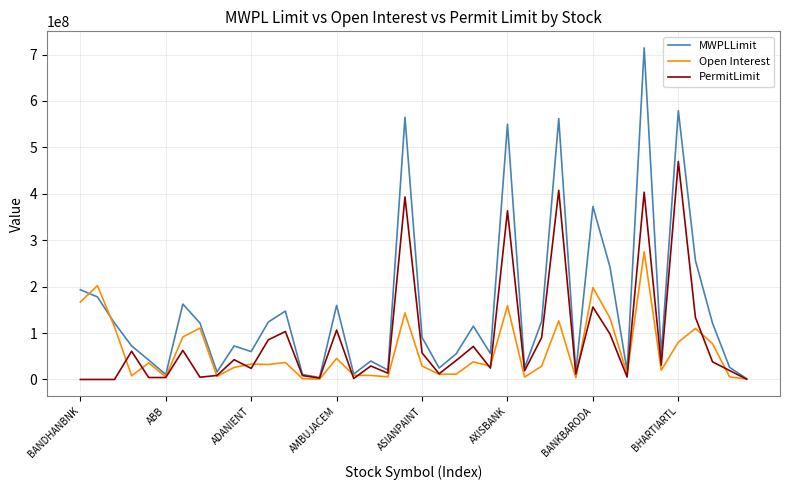

In Open Interest, how many points are lower than both neighbors (excluding endpoints)?

12